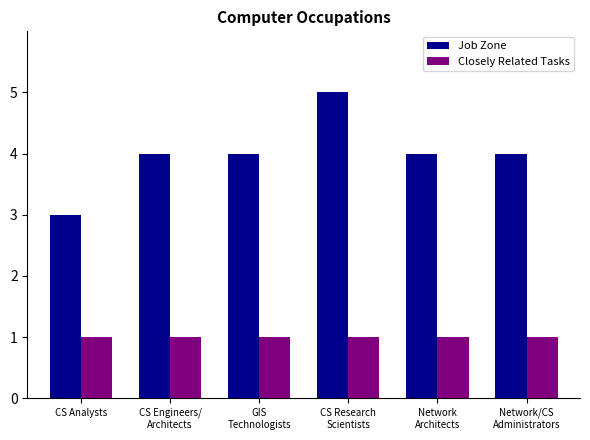

What is the label of the 5th bar from the left?

Network
Architects